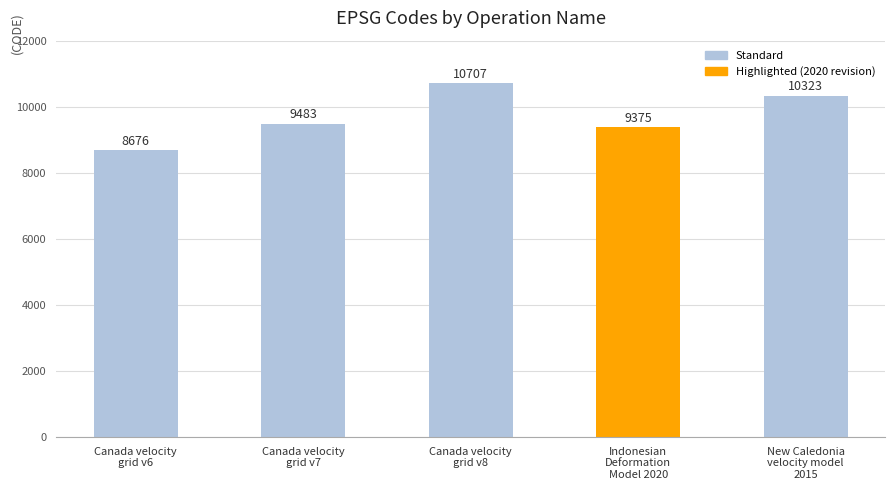

List the labels in order of value, largest first.

Canada velocity
grid v8, New Caledonia
velocity model
2015, Canada velocity
grid v7, Indonesian
Deformation
Model 2020, Canada velocity
grid v6